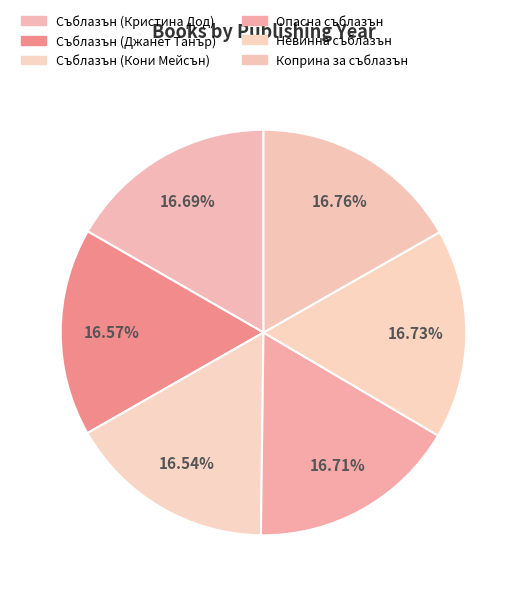

Rank the categories by value from lowest to highest.

Съблазън (Кони Мейсън), Съблазън (Джанет Танър), Съблазън (Кристина Дод), Опасна съблазън, Невинна съблазън, Коприна за съблазън